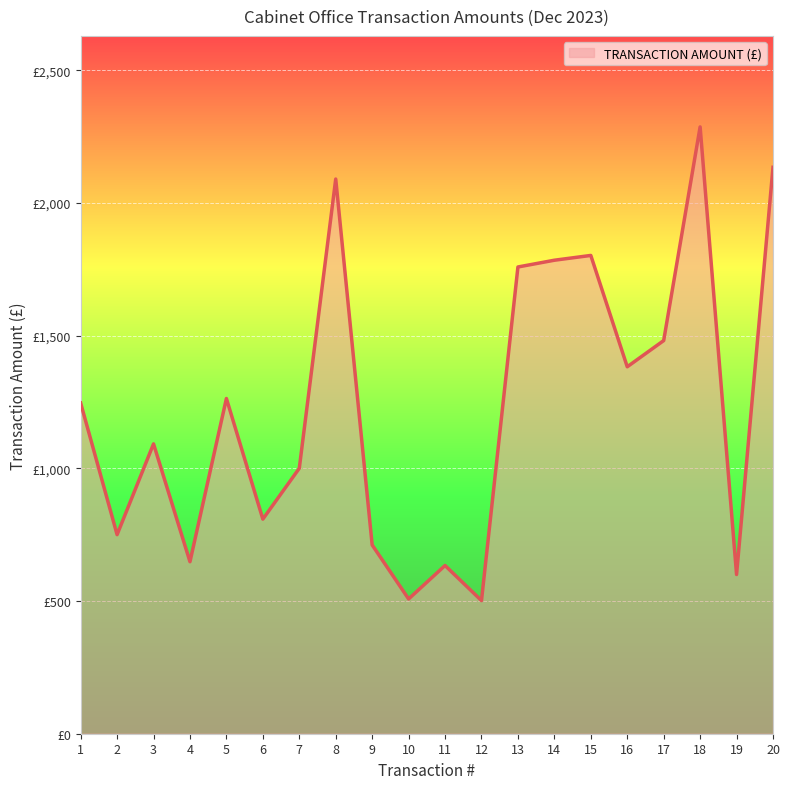

Does the chart have visible grid lines?

Yes